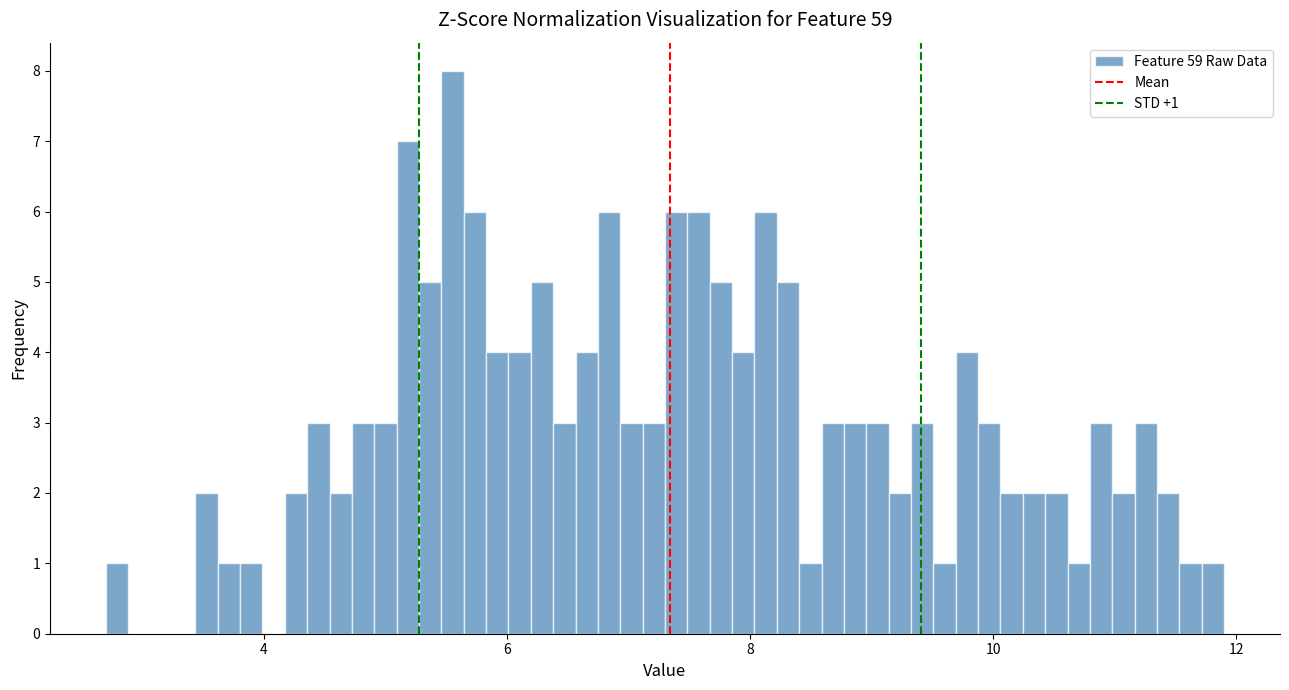

Around what value on the x-axis is the tallest bar? Give the approximate position of its centre, as read against the axis.

5.6